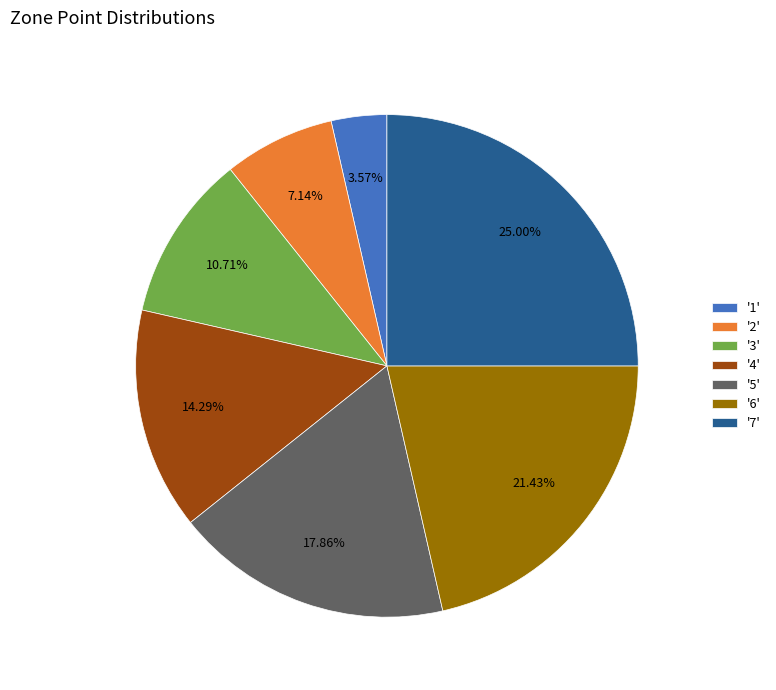

How many slices are in this pie chart?

7